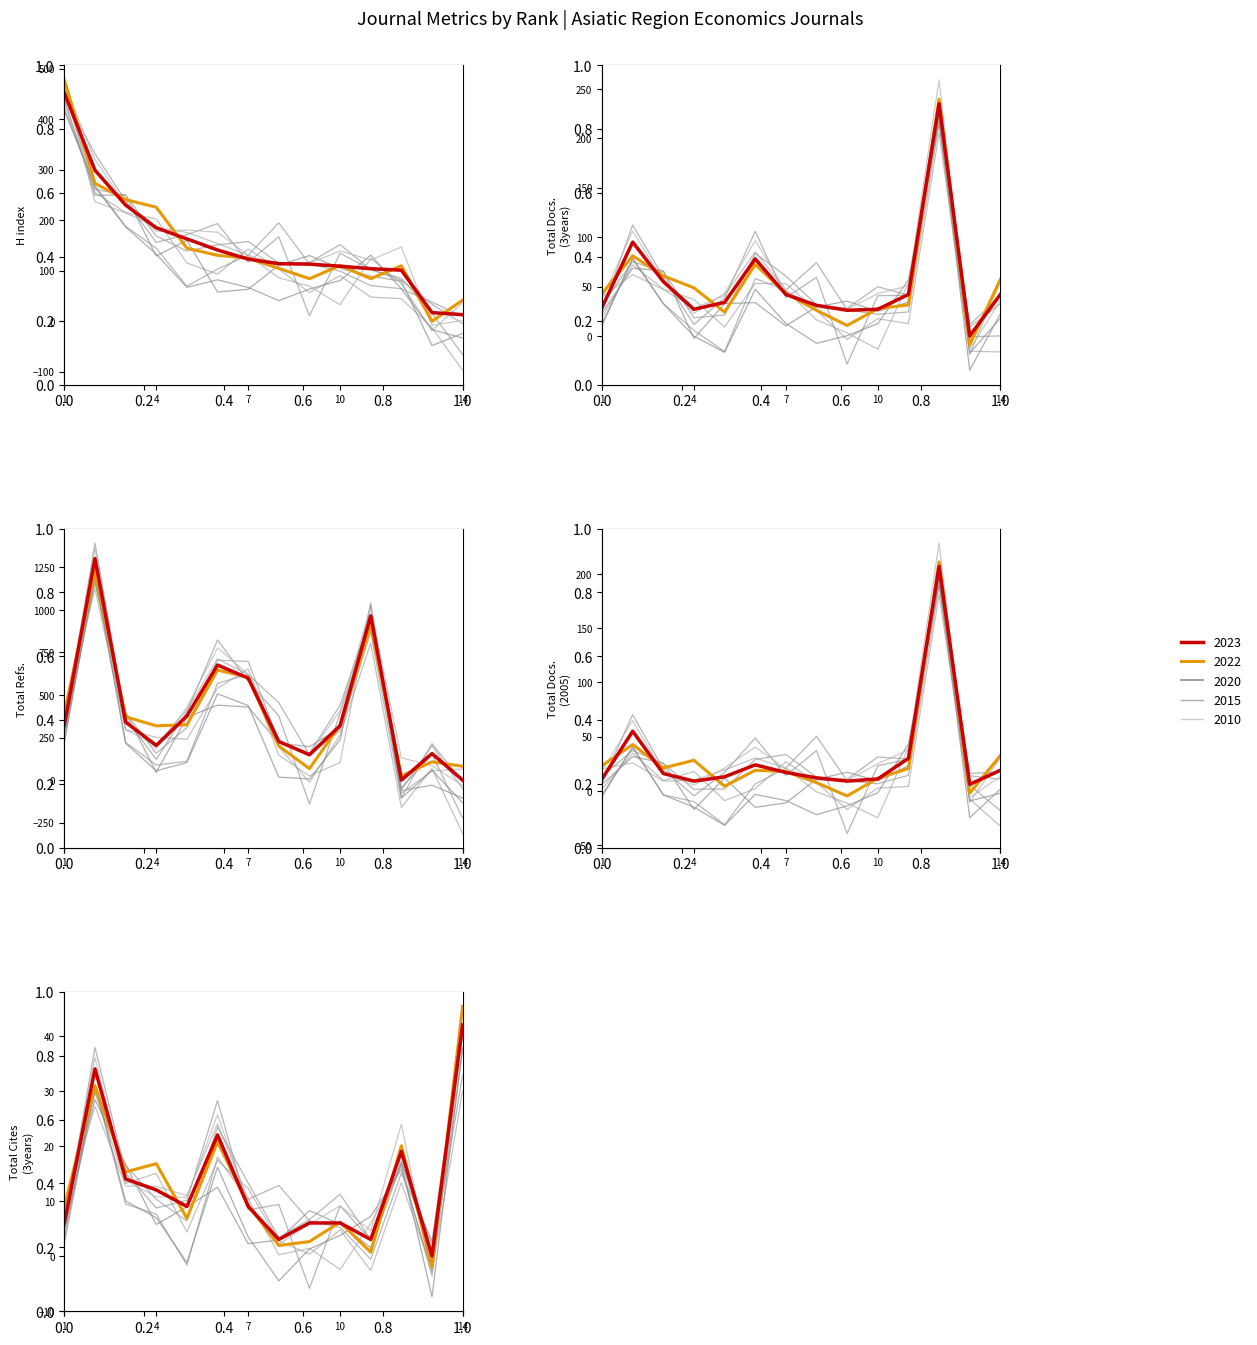

How many interior local peaks does the Total Docs. (2005) series have?

3